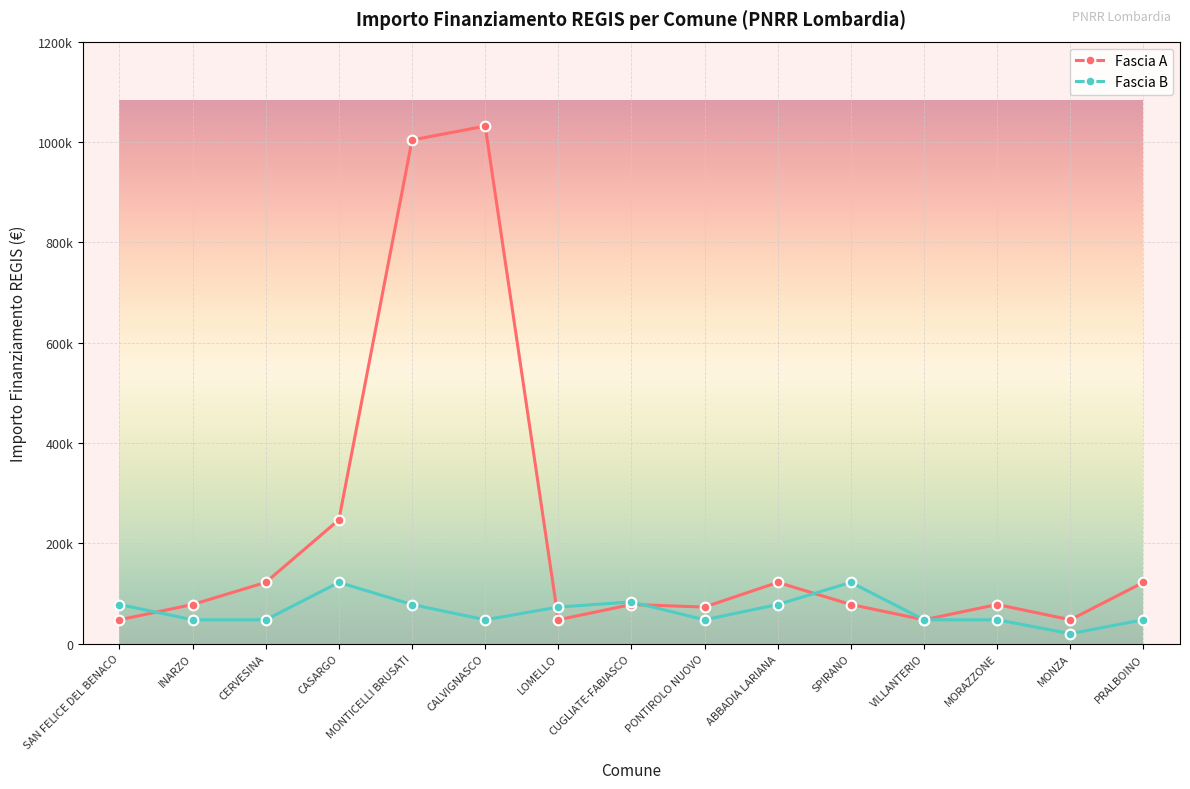

At which label does Fascia B first exceed 47427?

SAN FELICE DEL BENACO